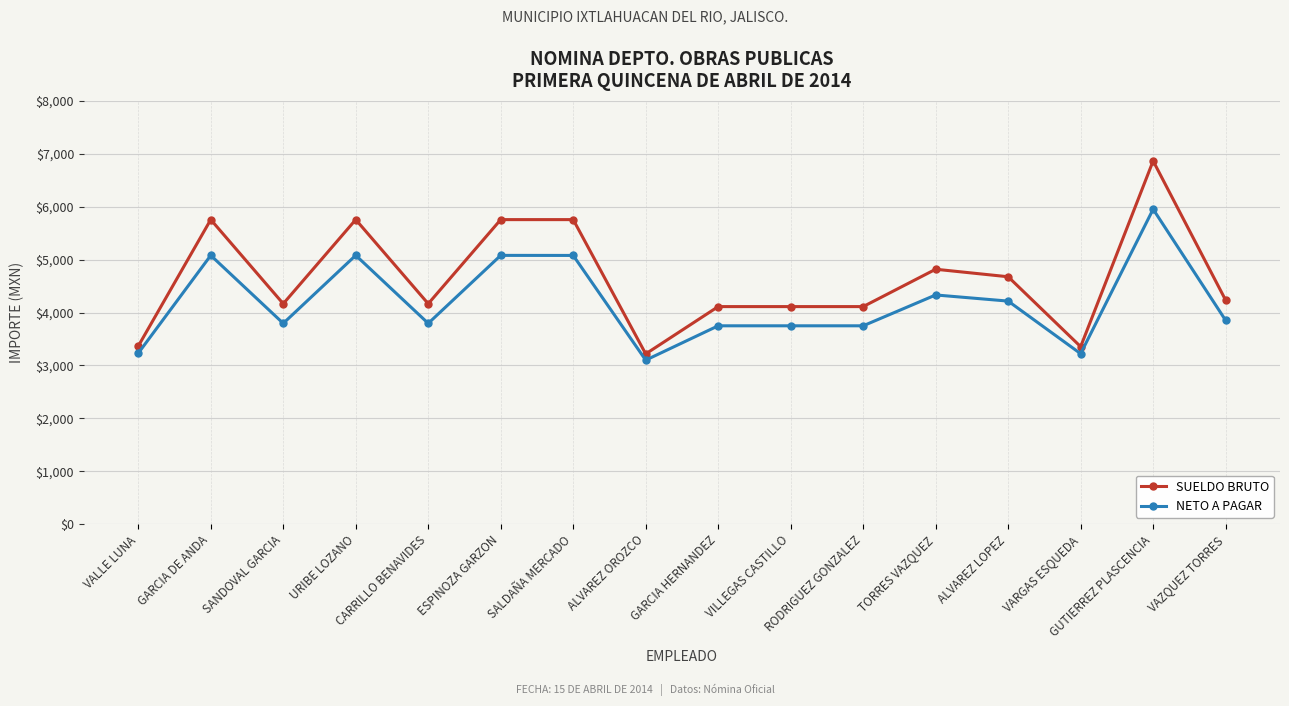

Count the number of categories in the chart.

16